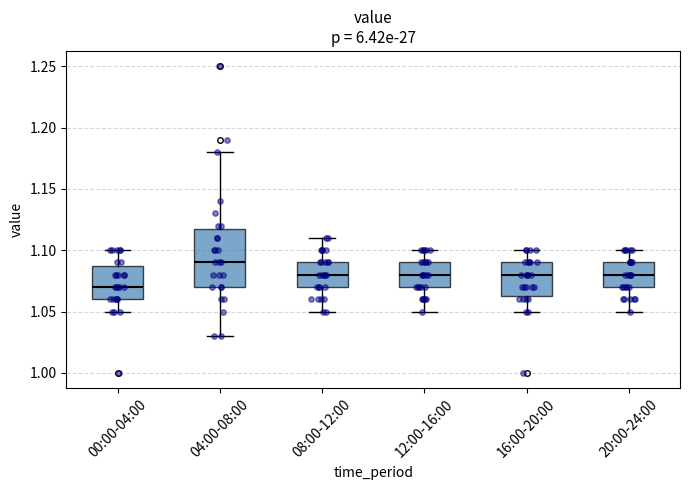

Reading left to right, transcribe this box plot: for each box, give where its median line is, the range the box spans, and where its two whiskers end, as read against the y-axis. The values are not printed on the chart, so give them approximately, as read against the axis.

00:00-04:00: median 1.070, box 1.060 to 1.090, whiskers 1.050 to 1.100
04:00-08:00: median 1.090, box 1.070 to 1.120, whiskers 1.030 to 1.180
08:00-12:00: median 1.080, box 1.070 to 1.090, whiskers 1.050 to 1.110
12:00-16:00: median 1.080, box 1.070 to 1.090, whiskers 1.050 to 1.100
16:00-20:00: median 1.080, box 1.065 to 1.090, whiskers 1.050 to 1.100
20:00-24:00: median 1.080, box 1.070 to 1.090, whiskers 1.050 to 1.100